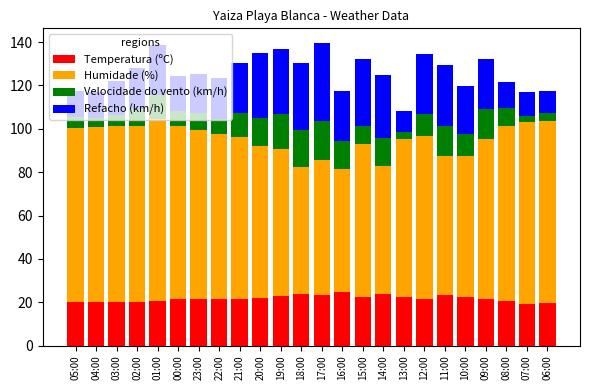

What is the total value across all series at 14:00?

124.7